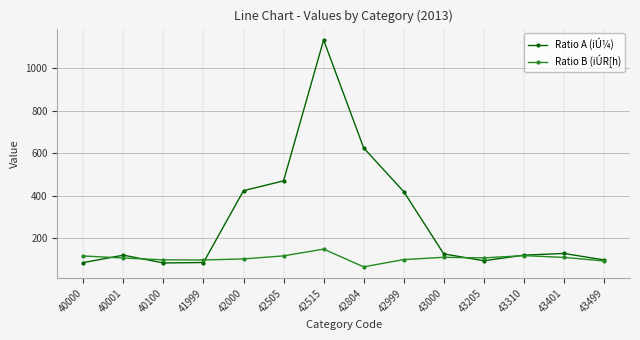

What is the difference between the Ratio B (iÚR[h) values at 42804 and 41999?

32.4